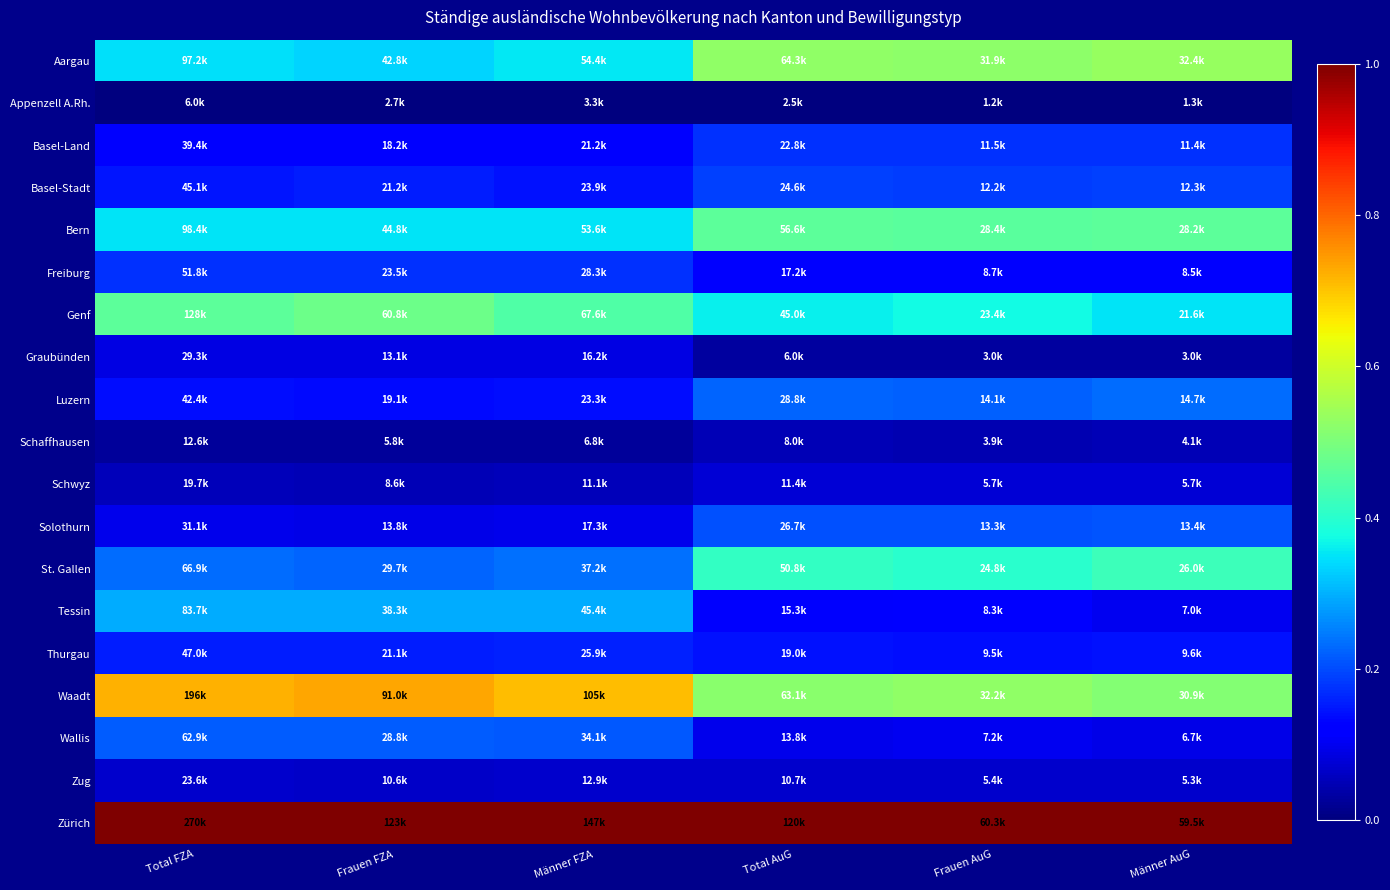

Reading right to left, what are all the values shown in this chart?

Aargau: Männer AuG=0.5	Frauen AuG=0.5	Total AuG=0.5	Männer FZA=0.4	Frauen FZA=0.3	Total FZA=0.3
Appenzell A.Rh.: Männer AuG=0.0	Frauen AuG=0.0	Total AuG=0.0	Männer FZA=0.0	Frauen FZA=0.0	Total FZA=0.0
Basel-Land: Männer AuG=0.2	Frauen AuG=0.2	Total AuG=0.2	Männer FZA=0.1	Frauen FZA=0.1	Total FZA=0.1
Basel-Stadt: Männer AuG=0.2	Frauen AuG=0.2	Total AuG=0.2	Männer FZA=0.1	Frauen FZA=0.2	Total FZA=0.1
Bern: Männer AuG=0.5	Frauen AuG=0.5	Total AuG=0.5	Männer FZA=0.3	Frauen FZA=0.4	Total FZA=0.4
Freiburg: Männer AuG=0.1	Frauen AuG=0.1	Total AuG=0.1	Männer FZA=0.2	Frauen FZA=0.2	Total FZA=0.2
Genf: Männer AuG=0.3	Frauen AuG=0.4	Total AuG=0.4	Männer FZA=0.4	Frauen FZA=0.5	Total FZA=0.5
Graubünden: Männer AuG=0.0	Frauen AuG=0.0	Total AuG=0.0	Männer FZA=0.1	Frauen FZA=0.1	Total FZA=0.1
Luzern: Männer AuG=0.2	Frauen AuG=0.2	Total AuG=0.2	Männer FZA=0.1	Frauen FZA=0.1	Total FZA=0.1
Schaffhausen: Männer AuG=0.0	Frauen AuG=0.0	Total AuG=0.0	Männer FZA=0.0	Frauen FZA=0.0	Total FZA=0.0
Schwyz: Männer AuG=0.1	Frauen AuG=0.1	Total AuG=0.1	Männer FZA=0.1	Frauen FZA=0.0	Total FZA=0.1
Solothurn: Männer AuG=0.2	Frauen AuG=0.2	Total AuG=0.2	Männer FZA=0.1	Frauen FZA=0.1	Total FZA=0.1
St. Gallen: Männer AuG=0.4	Frauen AuG=0.4	Total AuG=0.4	Männer FZA=0.2	Frauen FZA=0.2	Total FZA=0.2
Tessin: Männer AuG=0.1	Frauen AuG=0.1	Total AuG=0.1	Männer FZA=0.3	Frauen FZA=0.3	Total FZA=0.3
Thurgau: Männer AuG=0.1	Frauen AuG=0.1	Total AuG=0.1	Männer FZA=0.2	Frauen FZA=0.2	Total FZA=0.2
Waadt: Männer AuG=0.5	Frauen AuG=0.5	Total AuG=0.5	Männer FZA=0.7	Frauen FZA=0.7	Total FZA=0.7
Wallis: Männer AuG=0.1	Frauen AuG=0.1	Total AuG=0.1	Männer FZA=0.2	Frauen FZA=0.2	Total FZA=0.2
Zug: Männer AuG=0.1	Frauen AuG=0.1	Total AuG=0.1	Männer FZA=0.1	Frauen FZA=0.1	Total FZA=0.1
Zürich: Männer AuG=1.0	Frauen AuG=1.0	Total AuG=1.0	Männer FZA=1.0	Frauen FZA=1.0	Total FZA=1.0